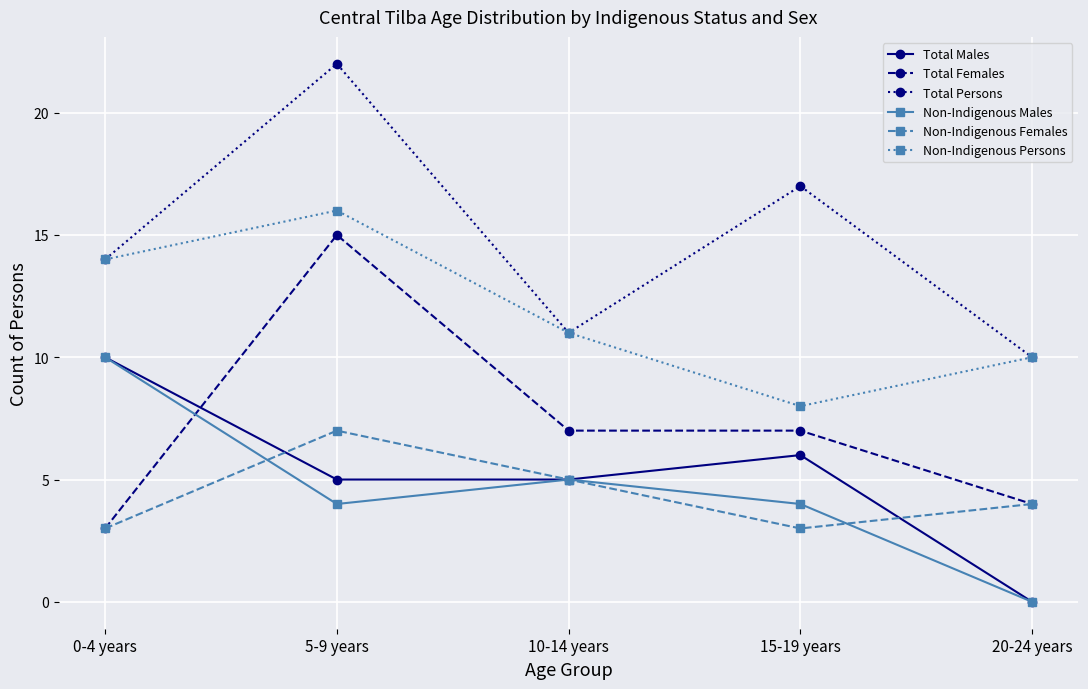

What is the value of the Total Persons point at the 2nd from the left?

22